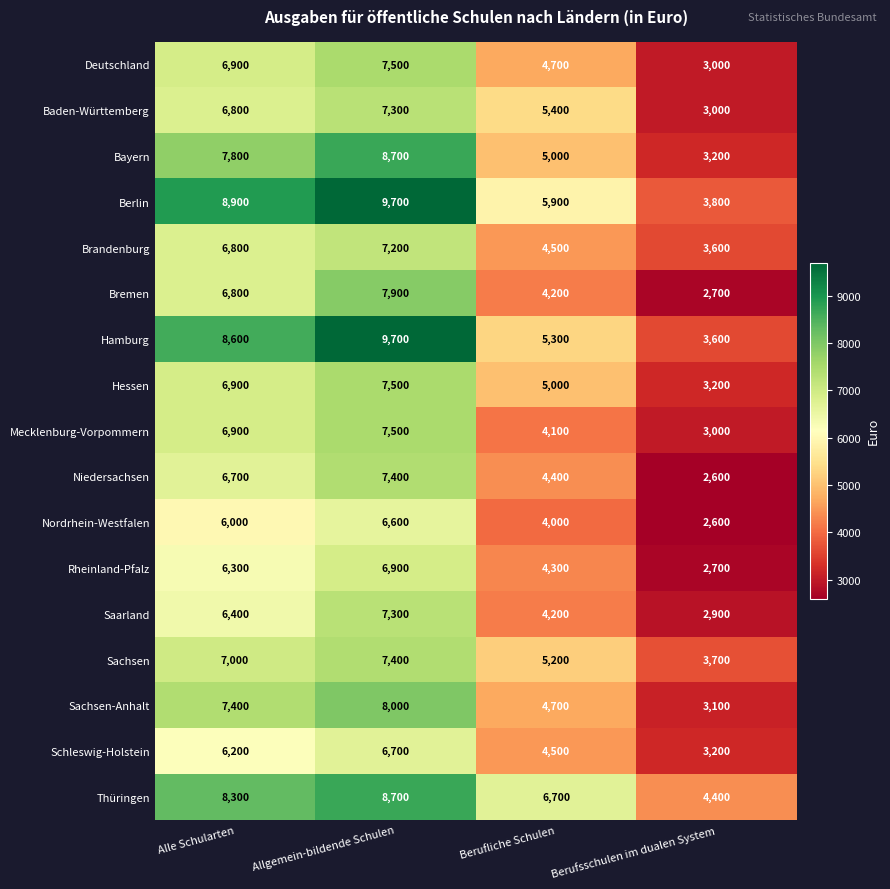

Count the number of categories in the chart.

4